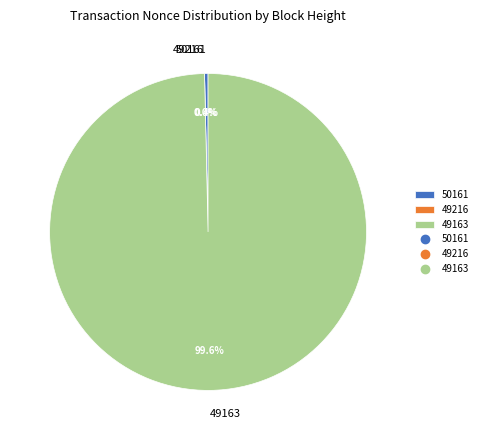

True or false: 49216 accounts for 0% of the total.

True